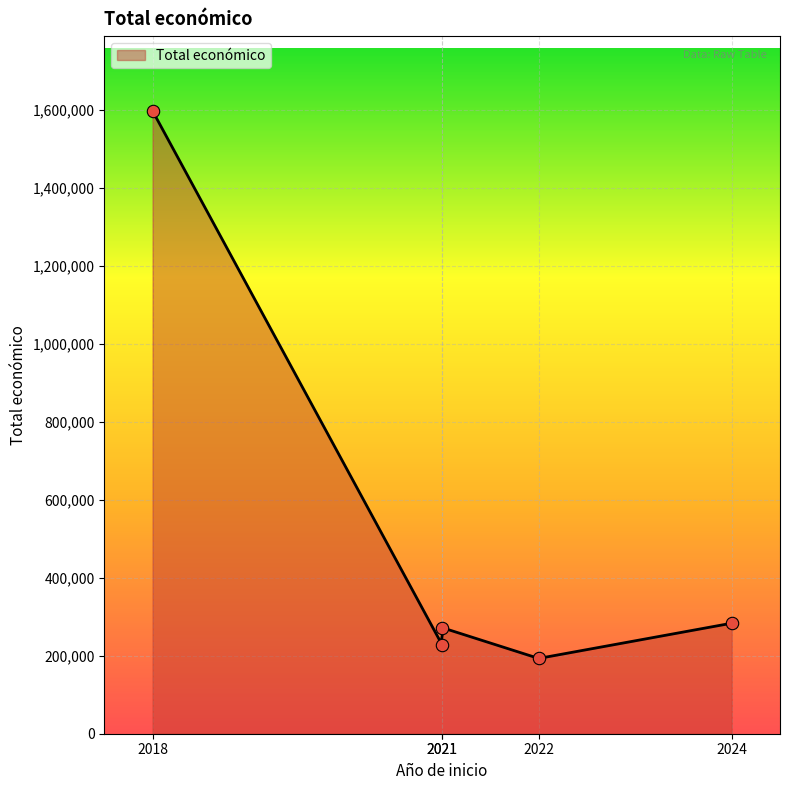

Approximately how many times larger is the value at 2022 compared to 2018?

0.1